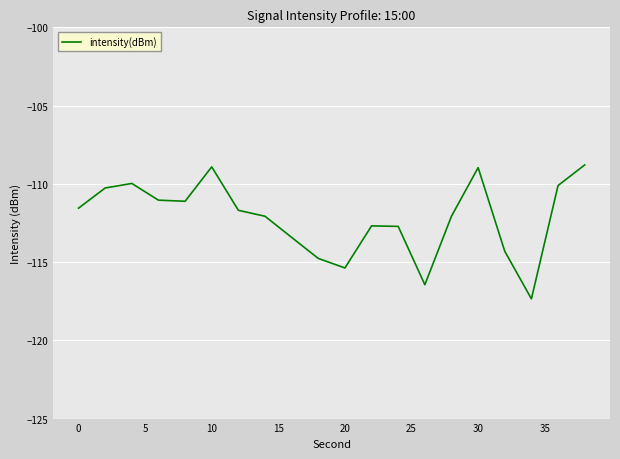

What is the average value?

-112.2